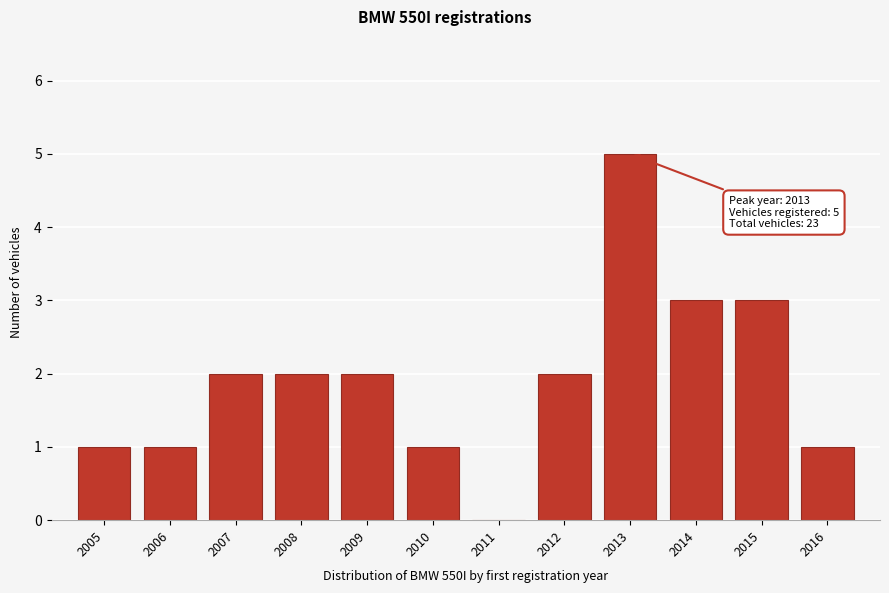

Reading right to left, extract all data points from this chart.

2016=1	2015=3	2014=3	2013=5	2012=2	2011=0	2010=1	2009=2	2008=2	2007=2	2006=1	2005=1